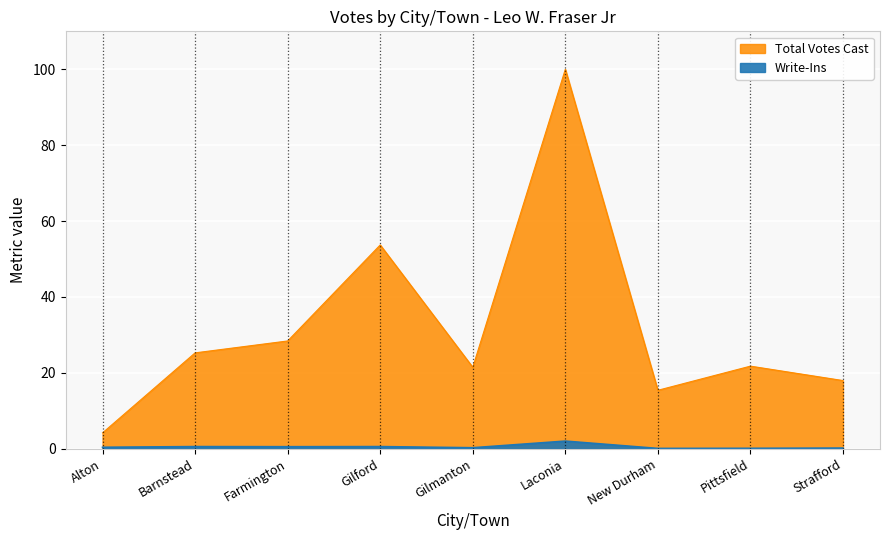

List the series in order of their overall mean, lowest first.

Write-Ins, Total Votes Cast